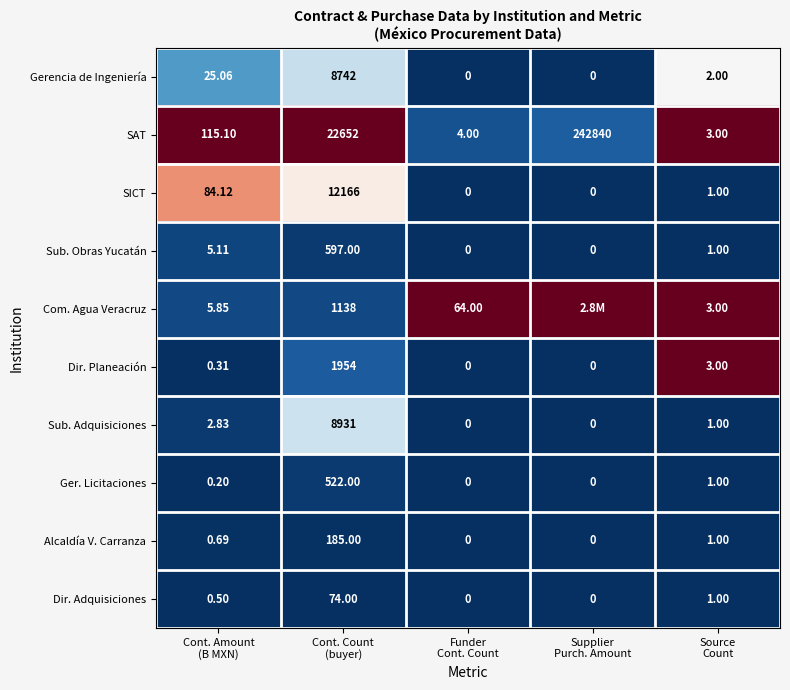

Which series changed the most between Cont. Amount
(B MXN) and Cont. Count
(buyer)?

SAT